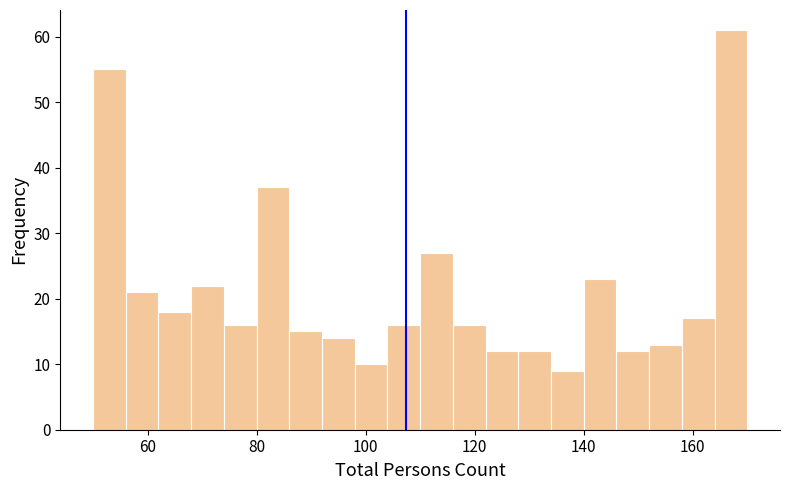

Around what value on the x-axis is the tallest bar? Give the approximate position of its centre, as read against the axis.

168